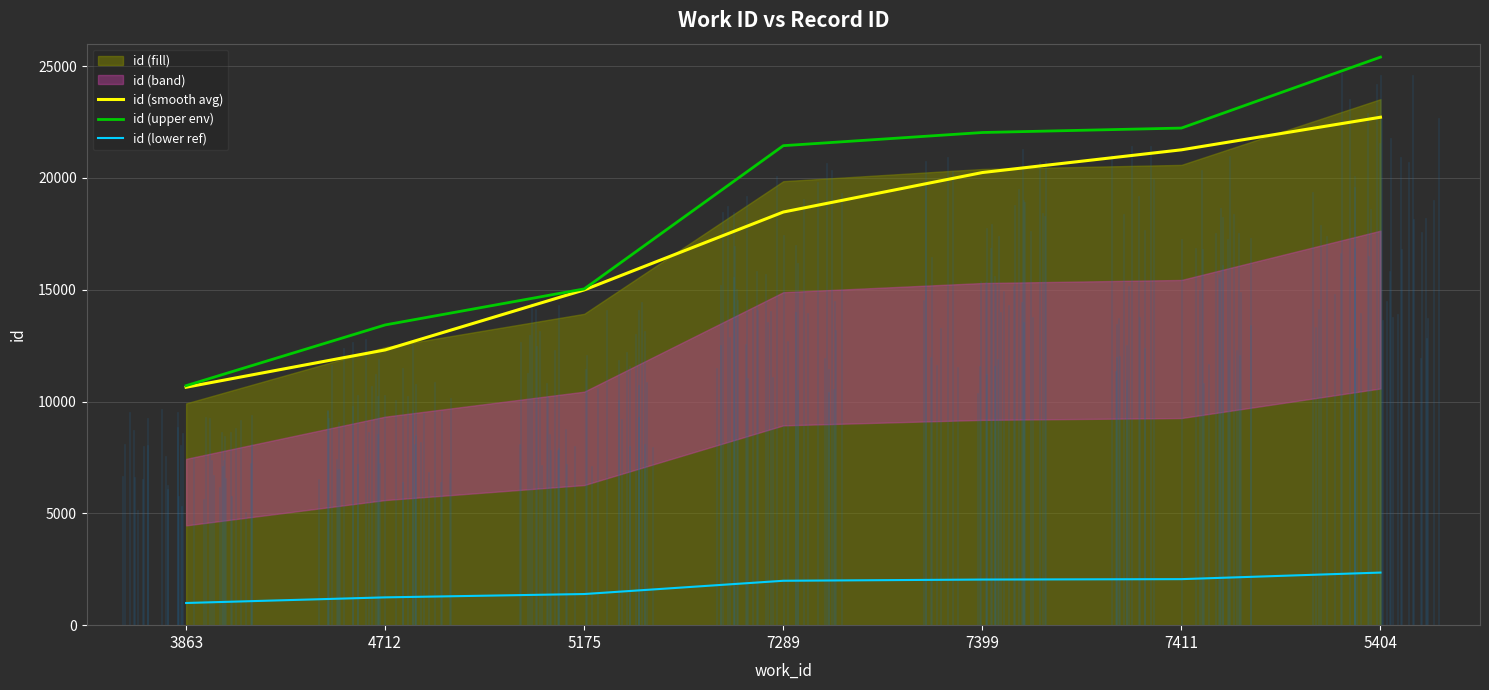

What is the value of the id (smooth avg) point at the 1st from the left?

10638.2